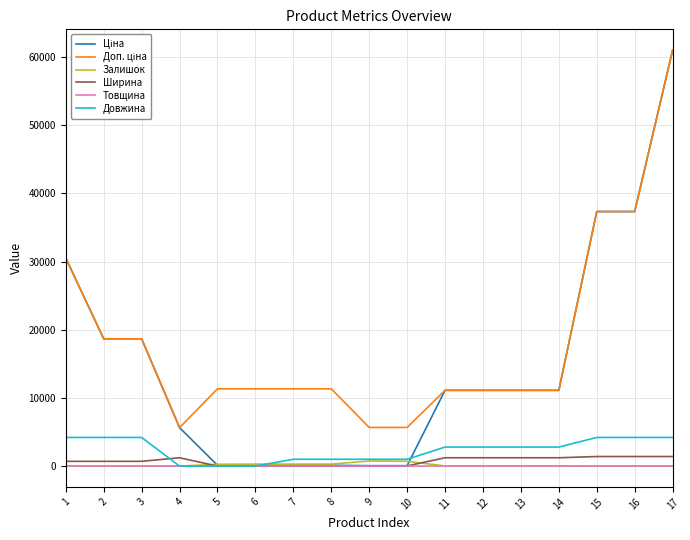

What is the maximum value shown in the chart?

61024.7